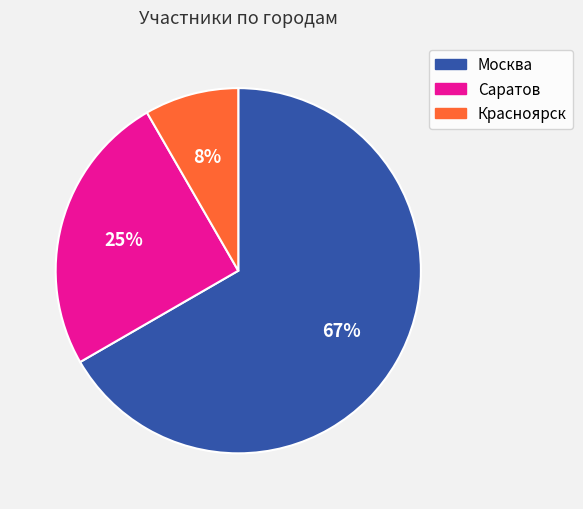

Is the sum of Саратов and Москва greater than half?

Yes